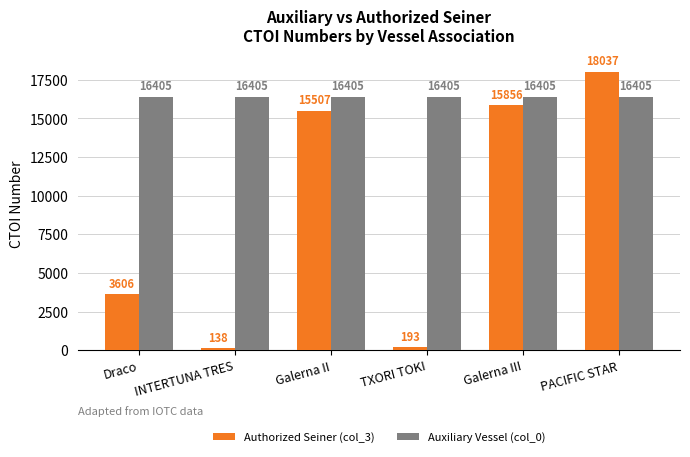

How many bars are there in each group?

2